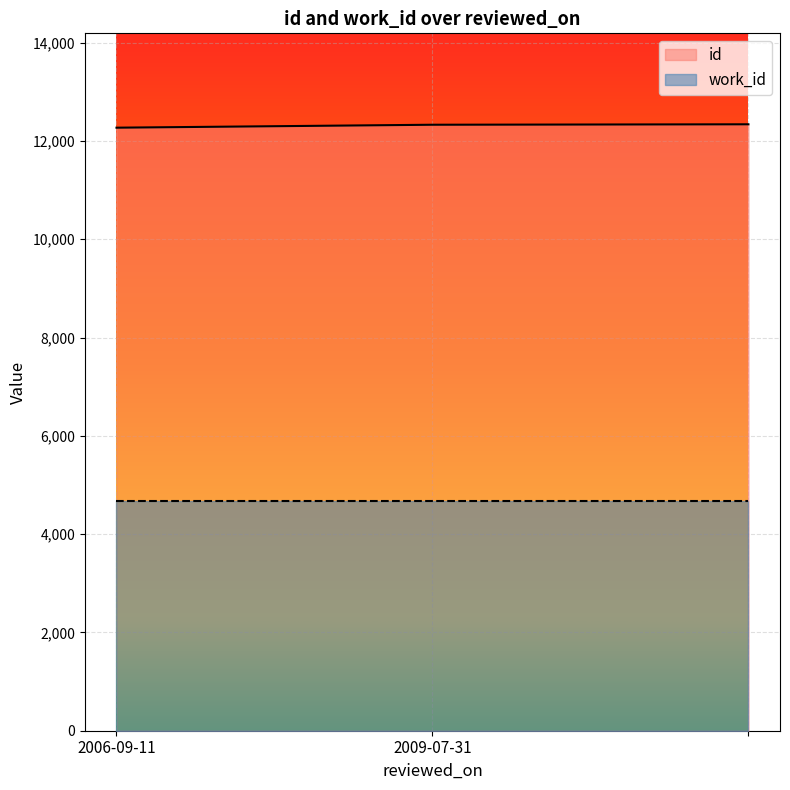

What is the ratio of the value at 2009-07-31 to the value at 2006-09-11?

1.0